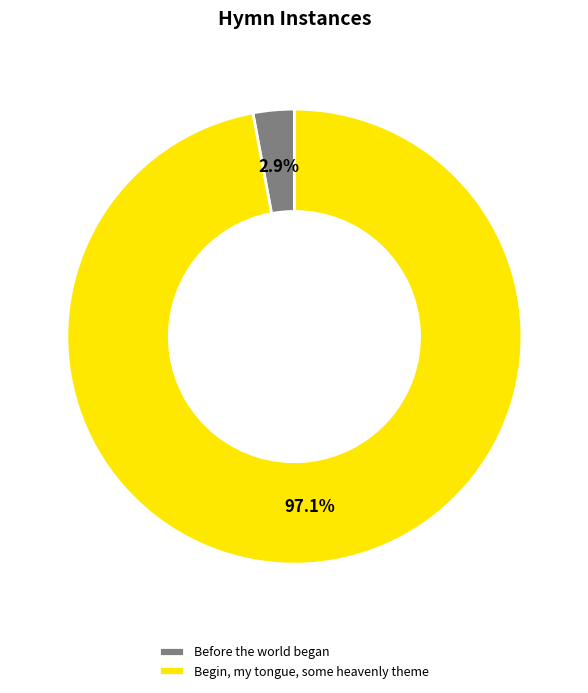

Does Begin, my tongue, some heavenly theme represent more than half of the total?

Yes